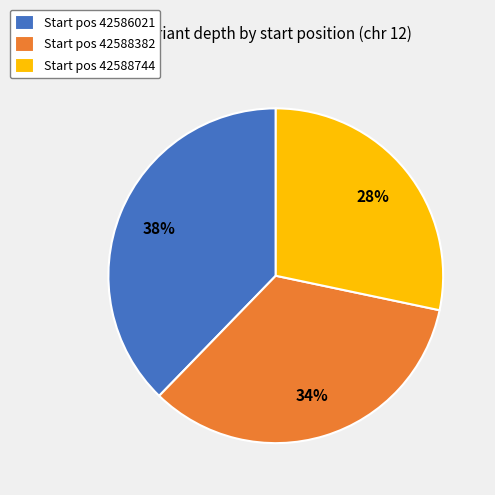

Is there a majority slice in this chart?

No